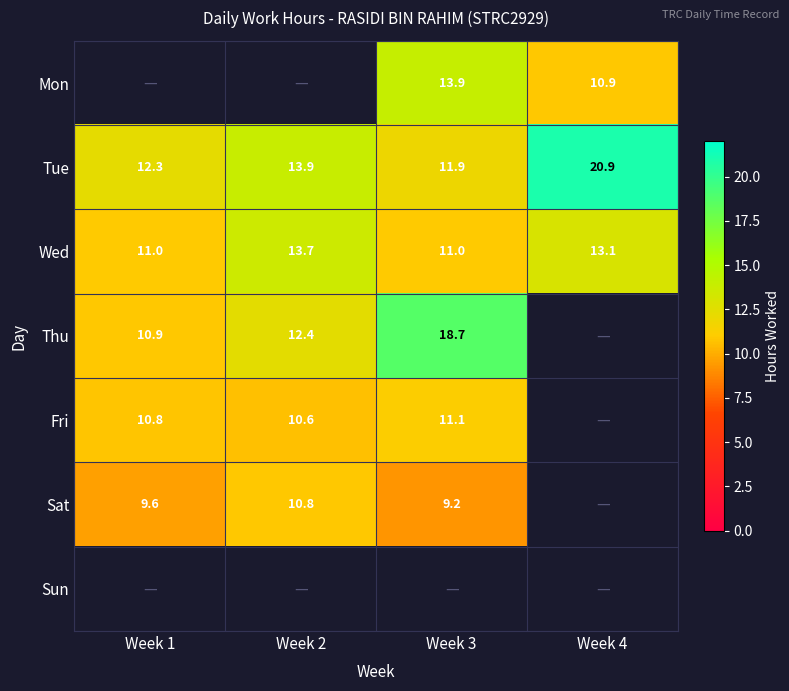

Is the value of Sat at Week 1 greater than the value of Tue at Week 2?

No